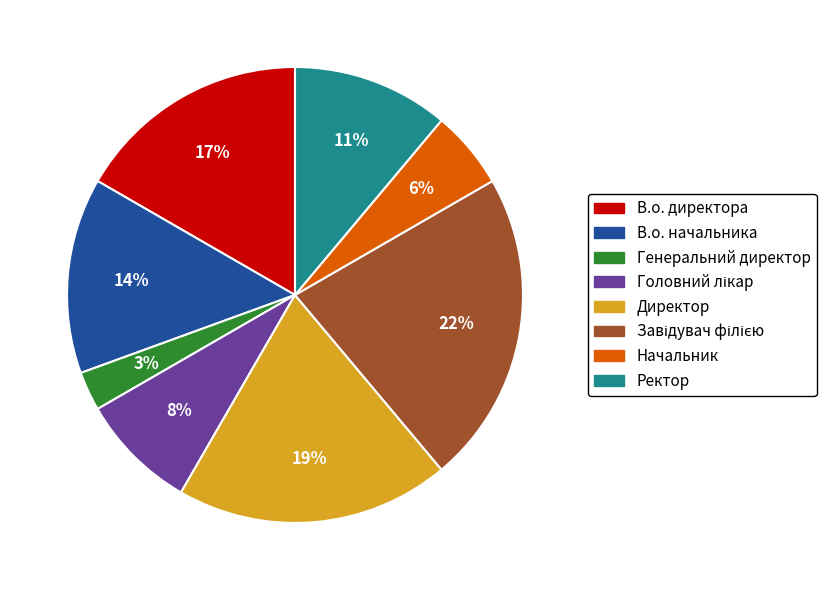

To the nearest percent, what is the average slice percentage?

12%